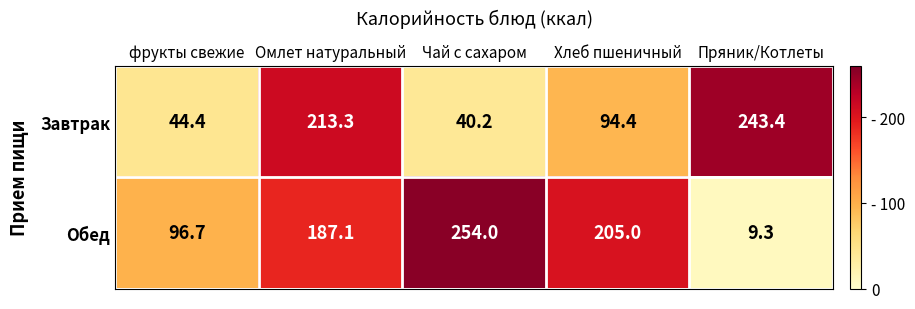

How many values in the Завтрак series are below 94?

2